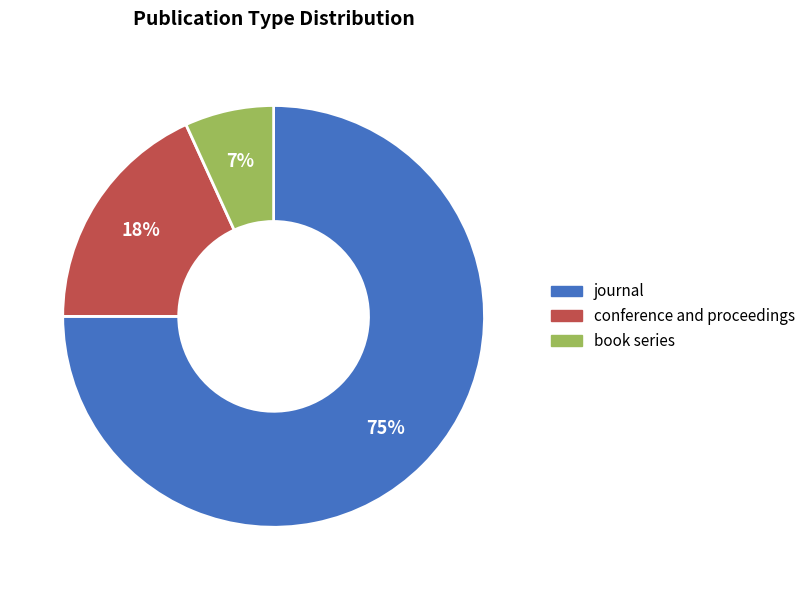

The conference and proceedings slice represents 30% of the pie. True or false?

False